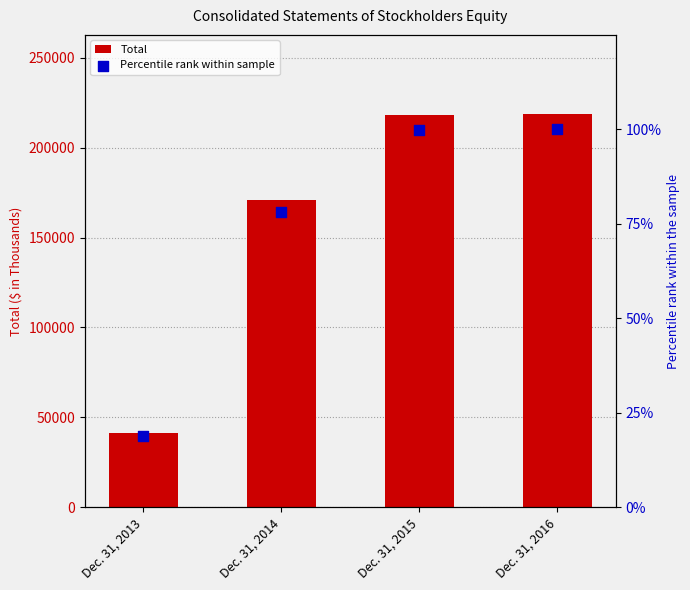

Which series has the largest total across all categories?

Total